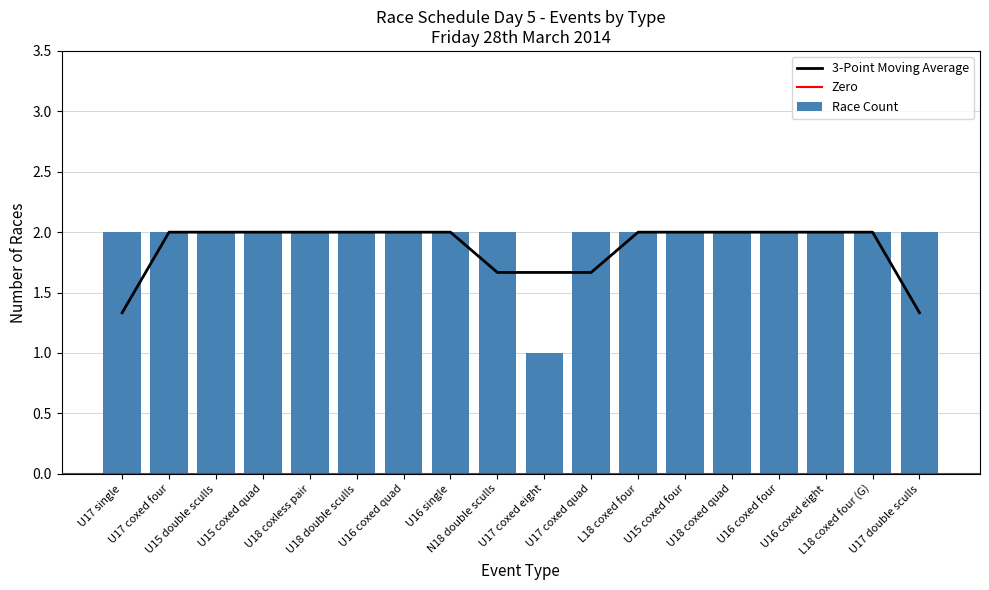

What is the sum of all Race Count values?

35